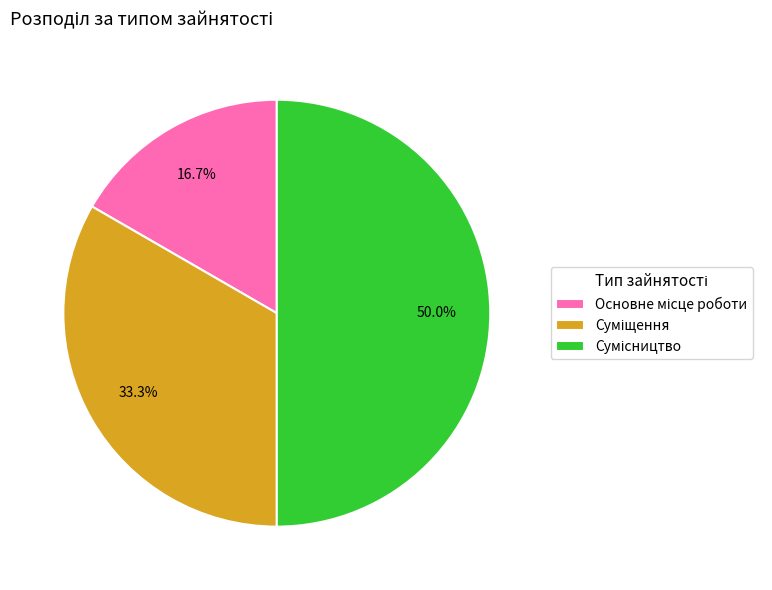

What is the ratio of the value at Сумісництво to the value at Основне місце роботи?

3.0